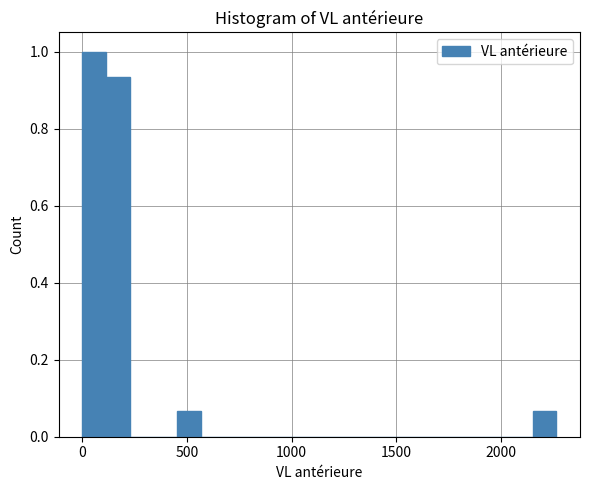

Read against the x-axis, roughly where is the centre of the tallest bar?

50